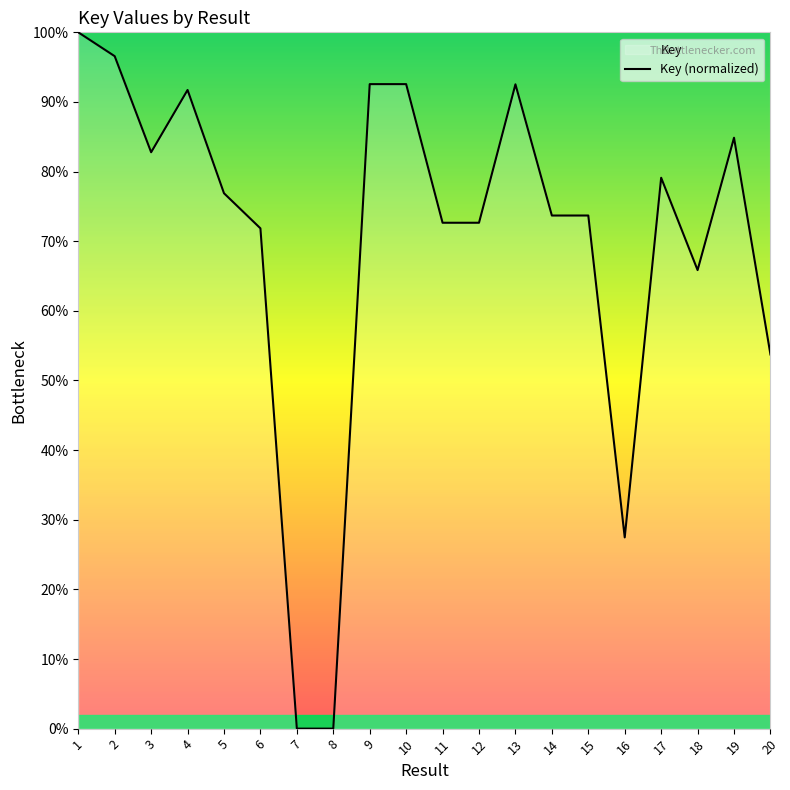

The chart shows a value of 65.9 at 18. True or false?

True